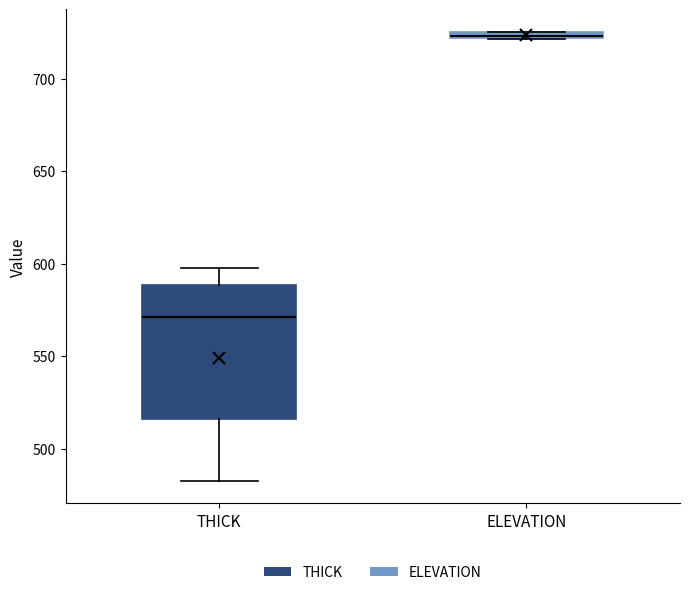

Where does the lower whisker of the box for THICK end on the y-axis? The values are not printed on the chart, so give them approximately, as read against the axis.

485